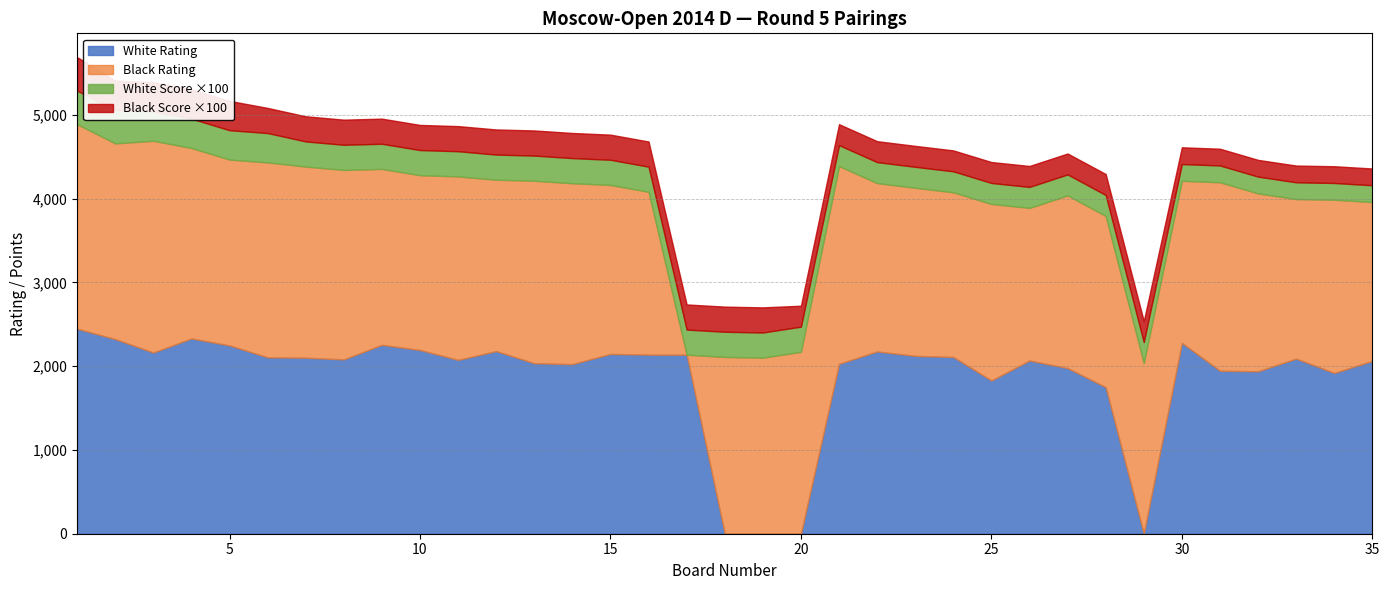

At which category is the sum across all series the highest?

1